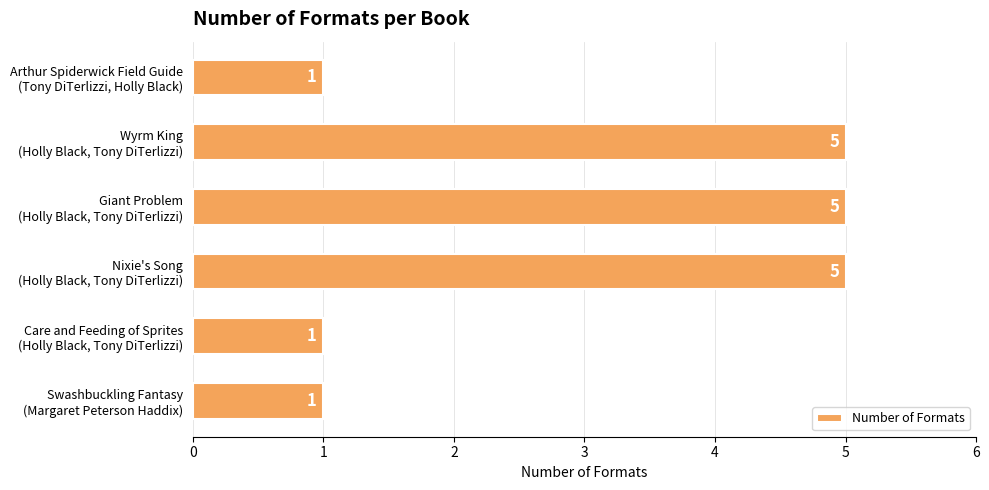

What is the maximum value shown in the chart?

5